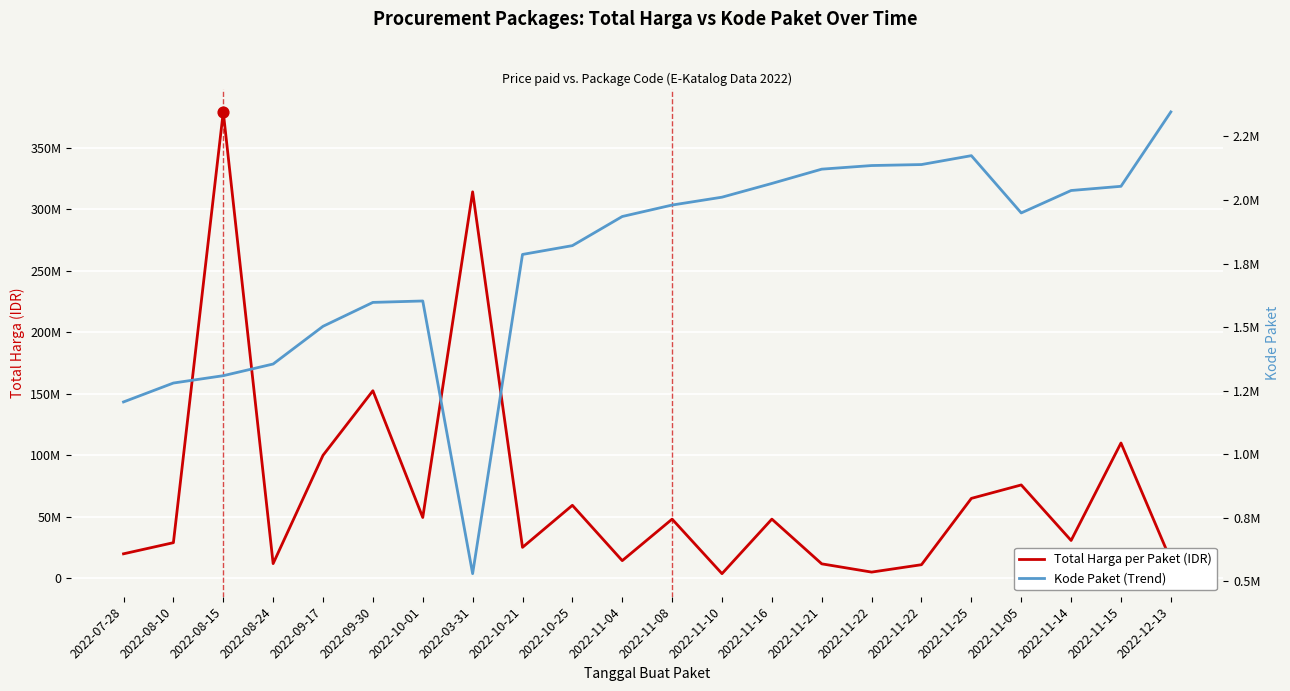

Which series contains the highest Y value?

Total Harga per Paket (IDR)